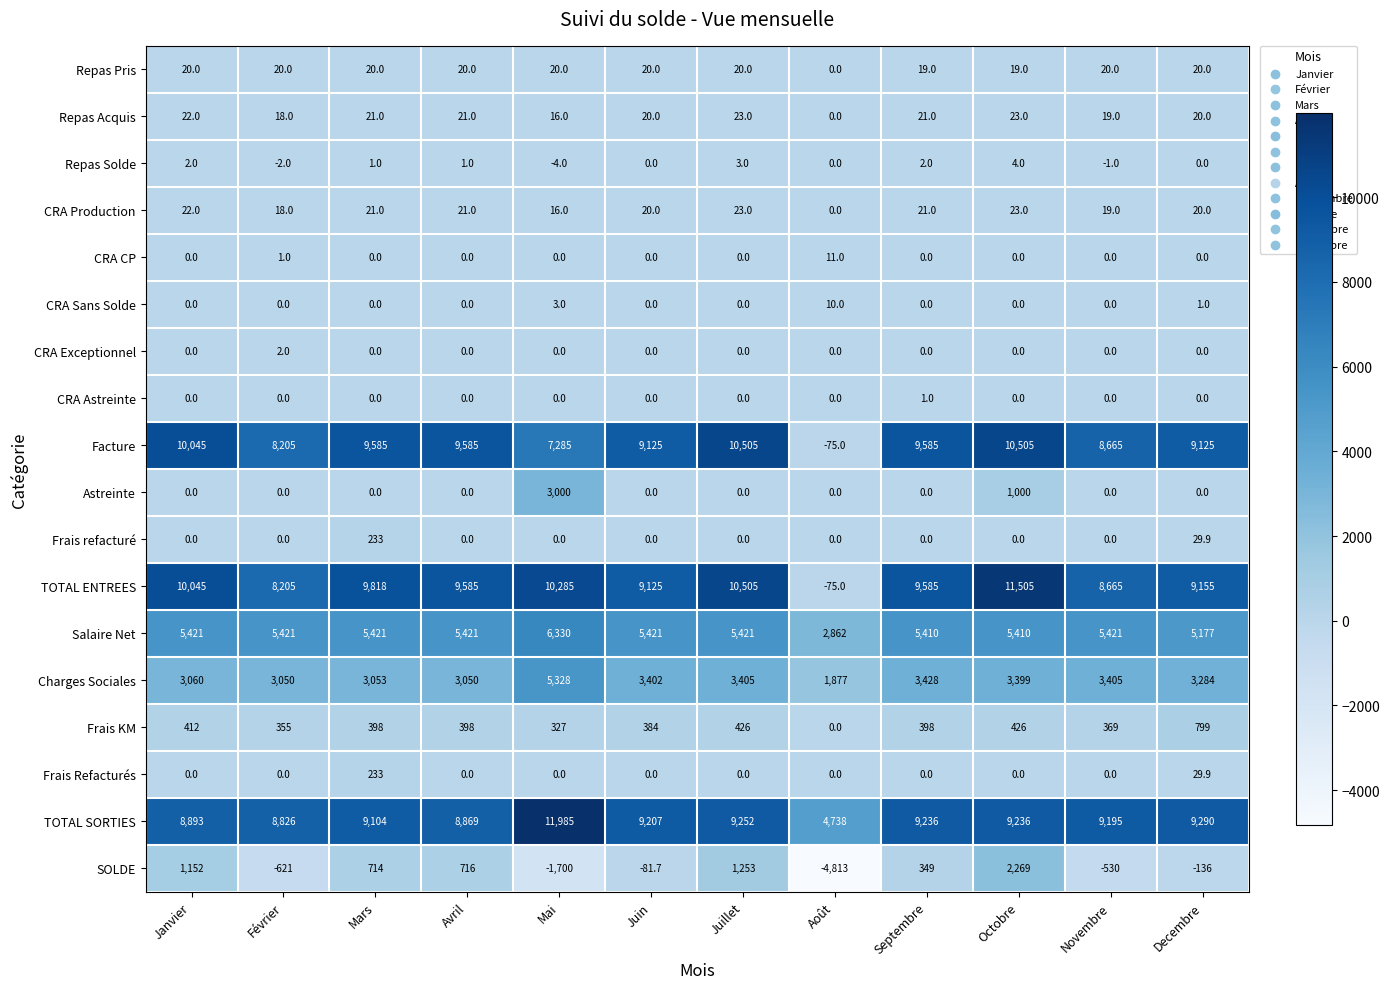

What is the average value of the Frais Refacturés series?

21.9